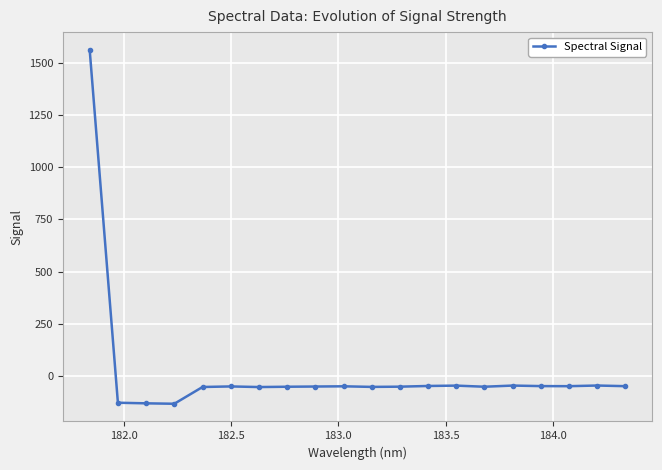

True or false: the data has more than 1 interior local peaks.

True